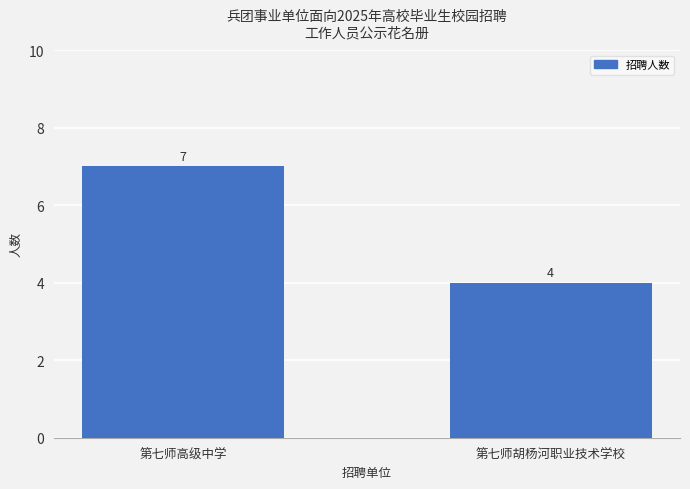

What is the difference between the values at 第七师胡杨河职业技术学校 and 第七师高级中学?

3